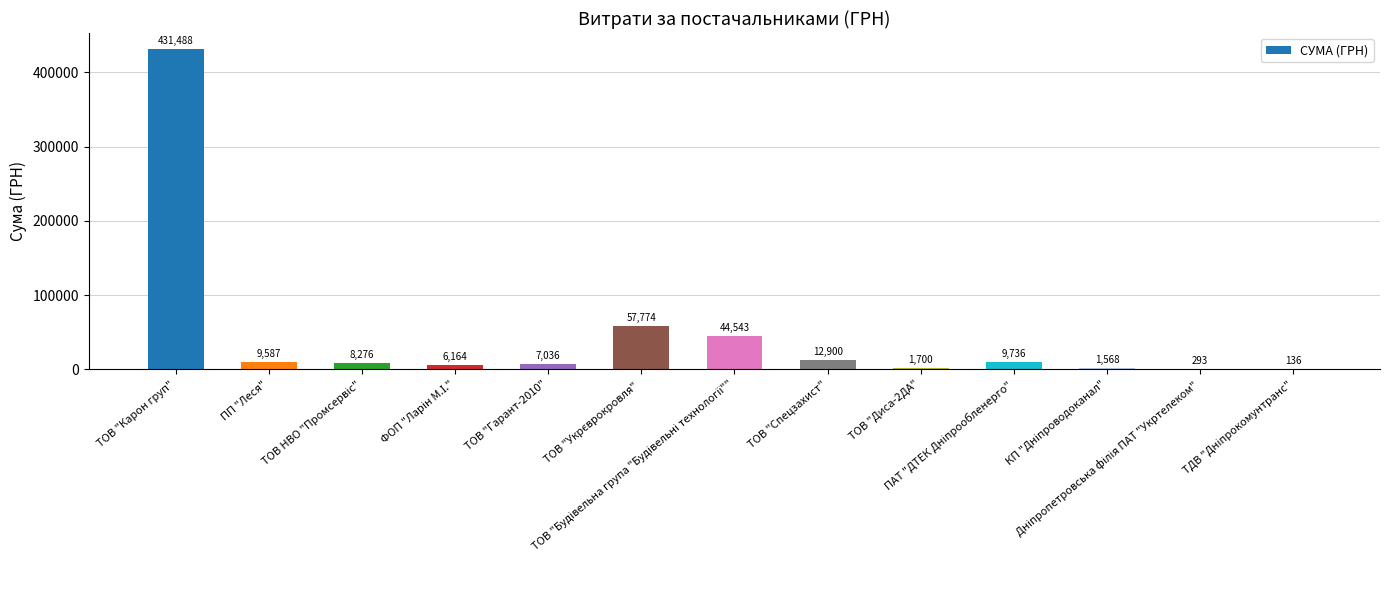

What is the greatest value displayed?

431488.1